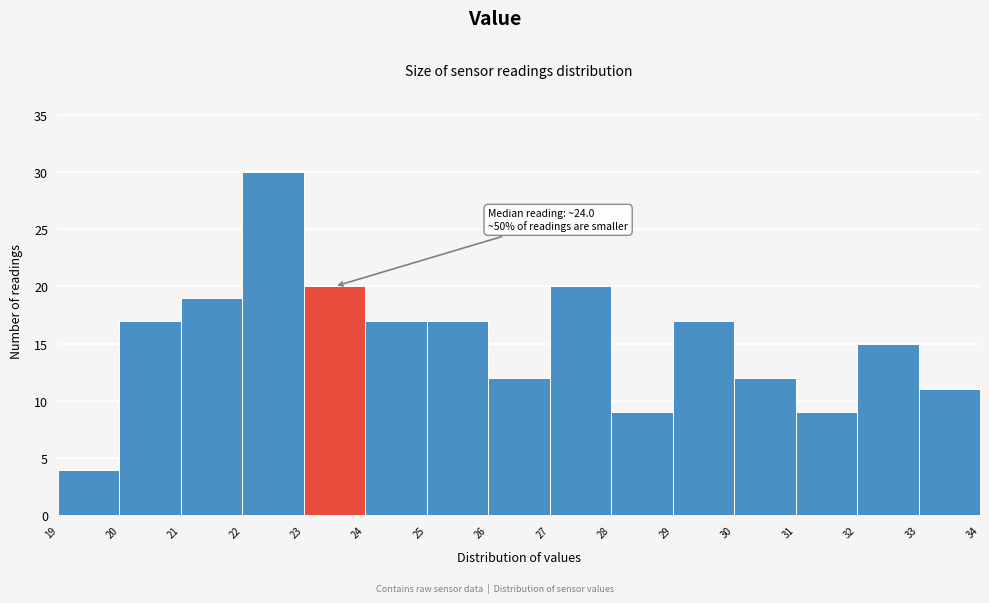

Over which range of the x-axis is the bar tallest?

22 to 23